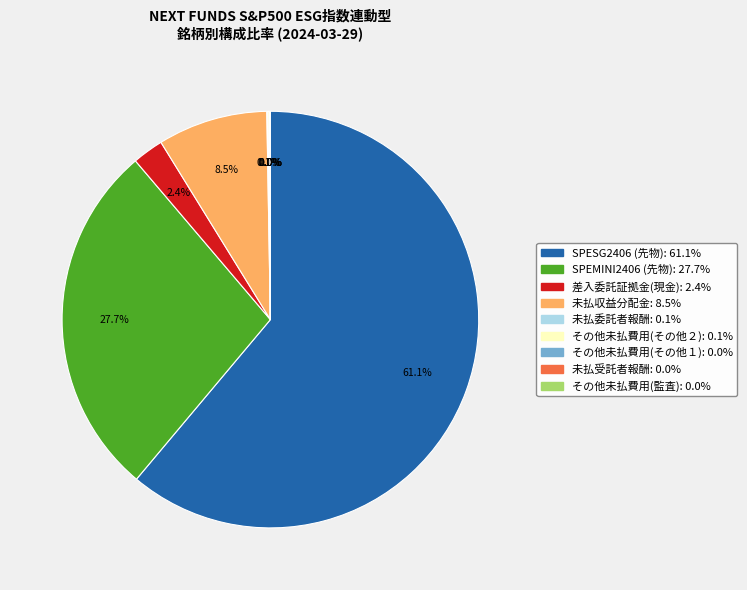

Which slice is the largest?

SPESG2406 (先物)